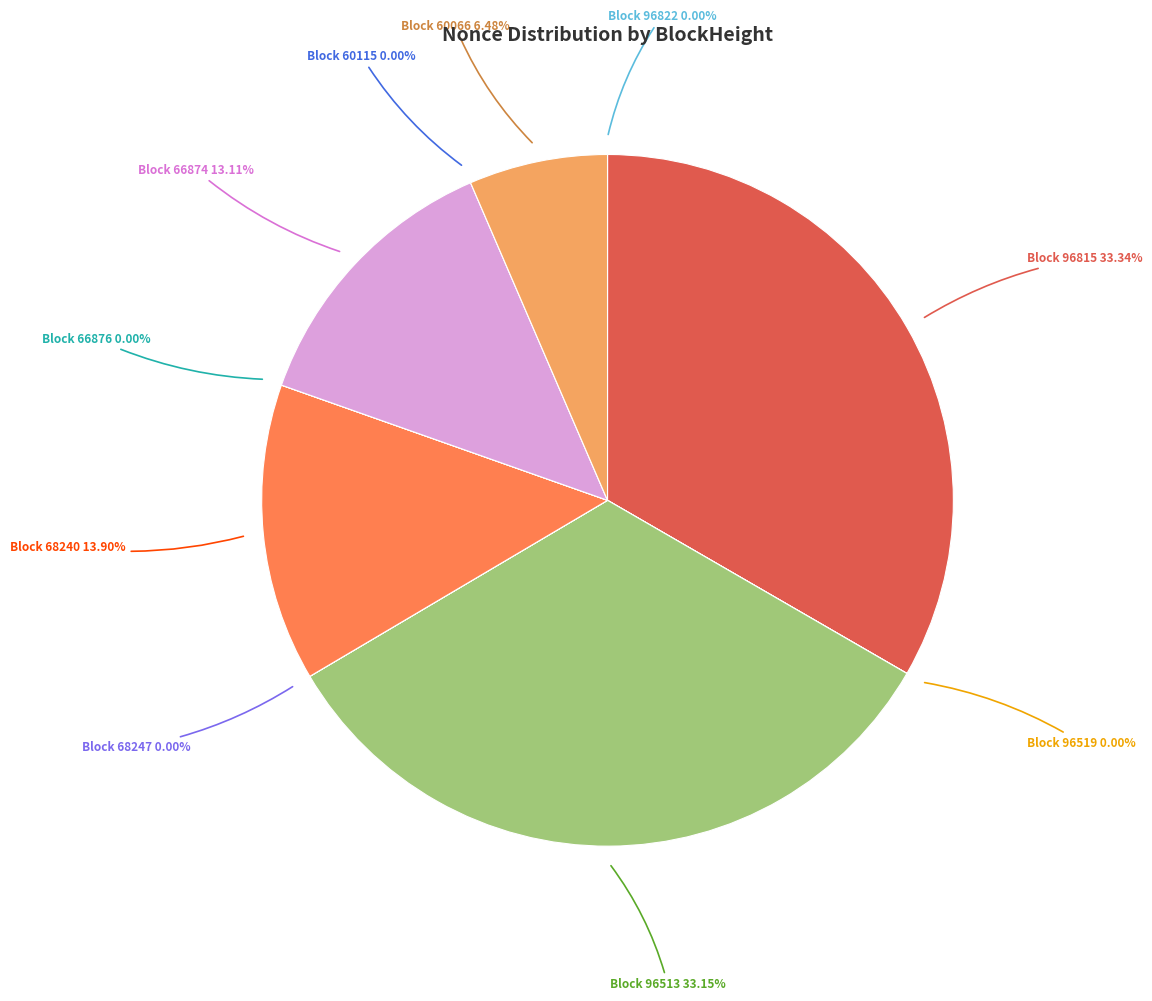

Which category has the smallest portion of the pie?

60115